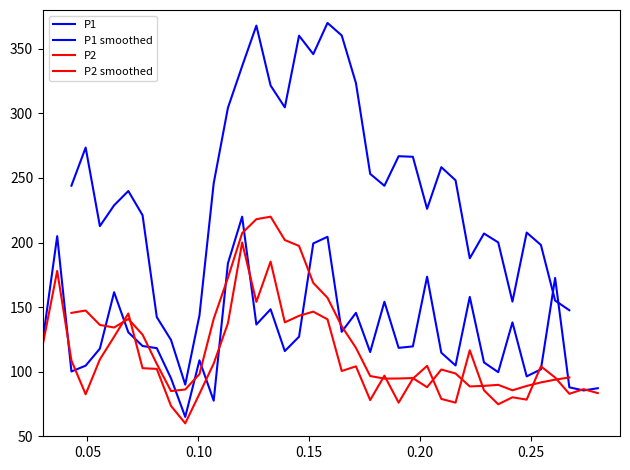

True or false: P1 has more than 2 interior local peaks.

True